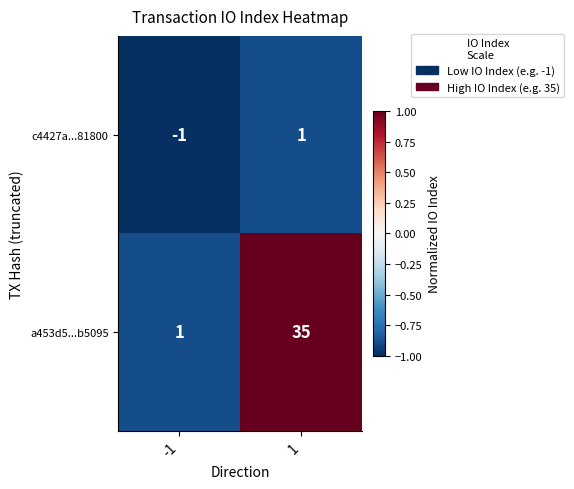

List the series in order of their peak value, lowest first.

c4427a...81800, a453d5...b5095